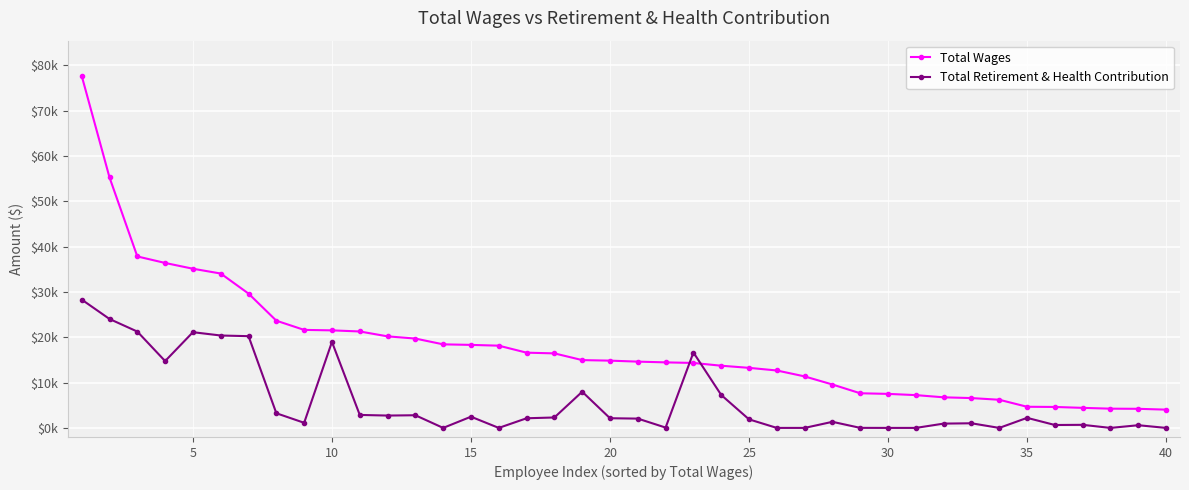

Is this an area chart (filled region under the line)?

No